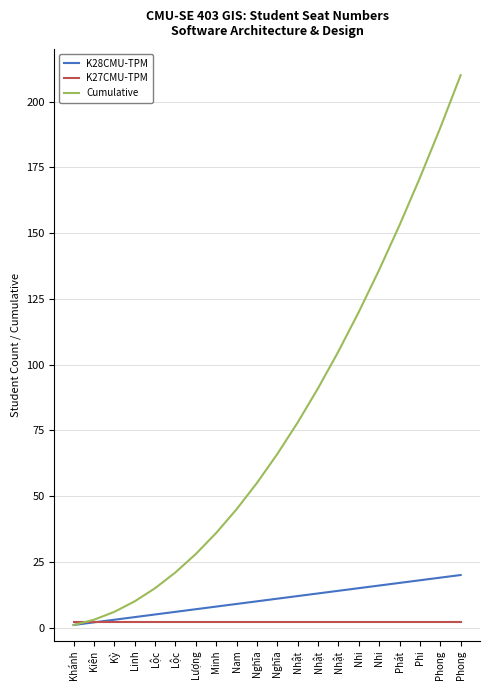

Is it true that K27CMU-TPM equals 2 at Khánh?

True